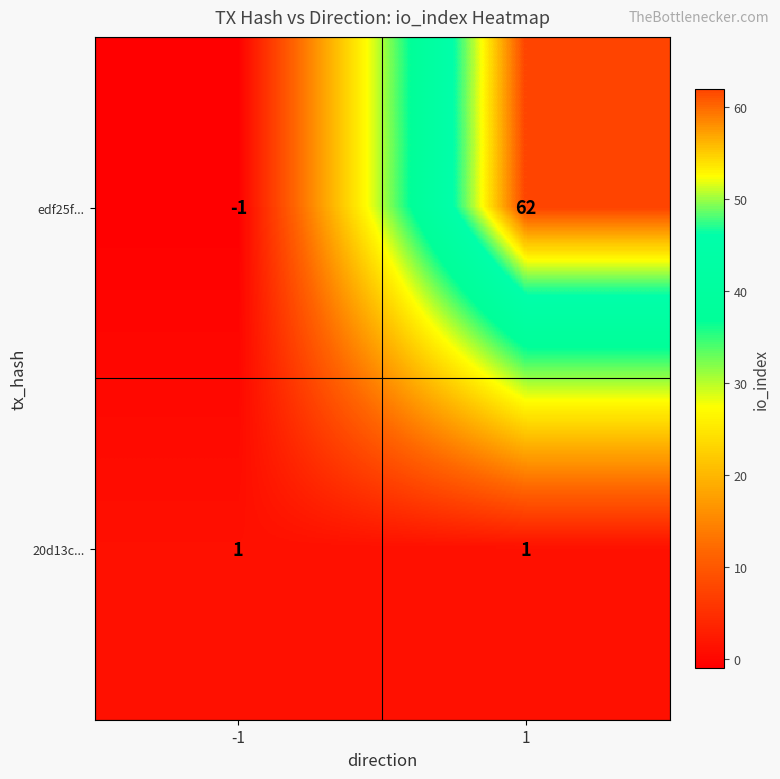

What is the sum of the edf25f... values at 1 and -1?

61